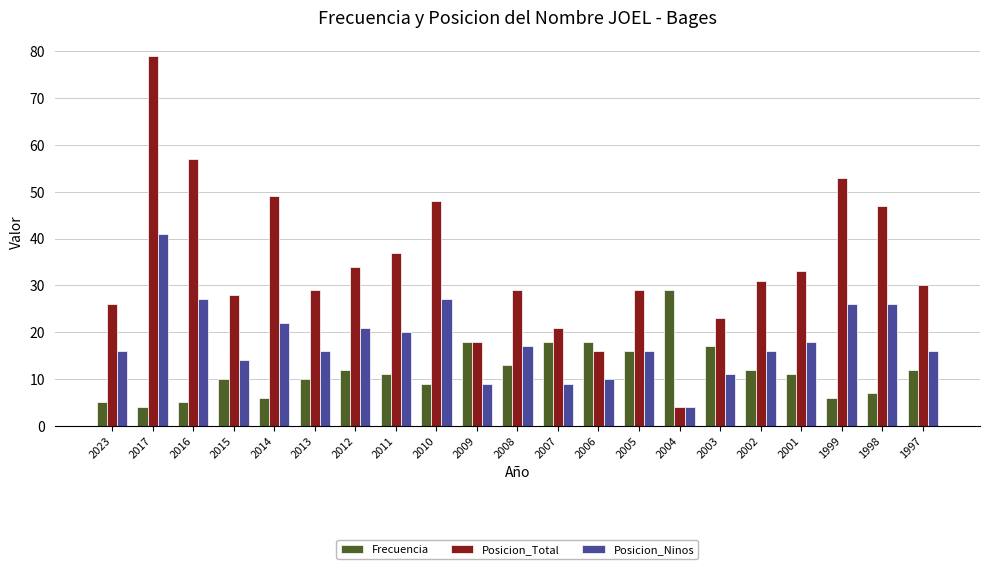

Does the chart contain any negative values?

No